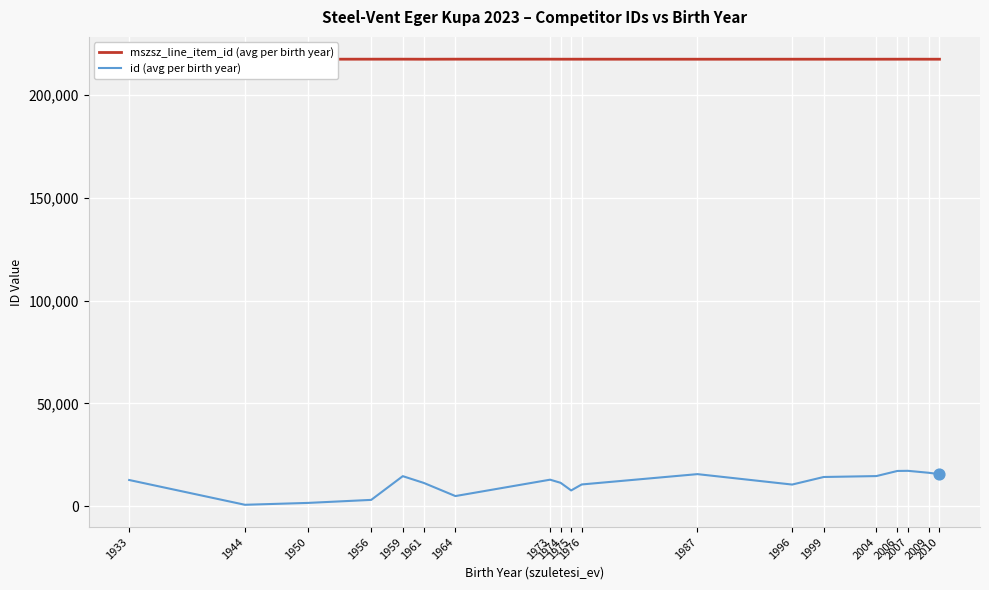

Which series has the widest spread of values?

id (avg per birth year)